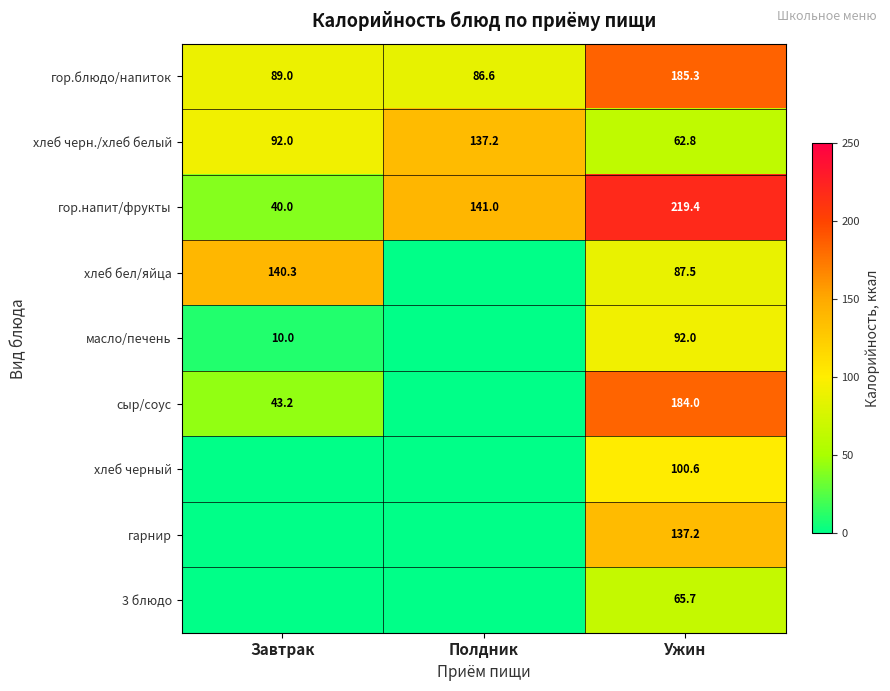

Is it true that сыр/соус equals 16.2 at Завтрак?

False